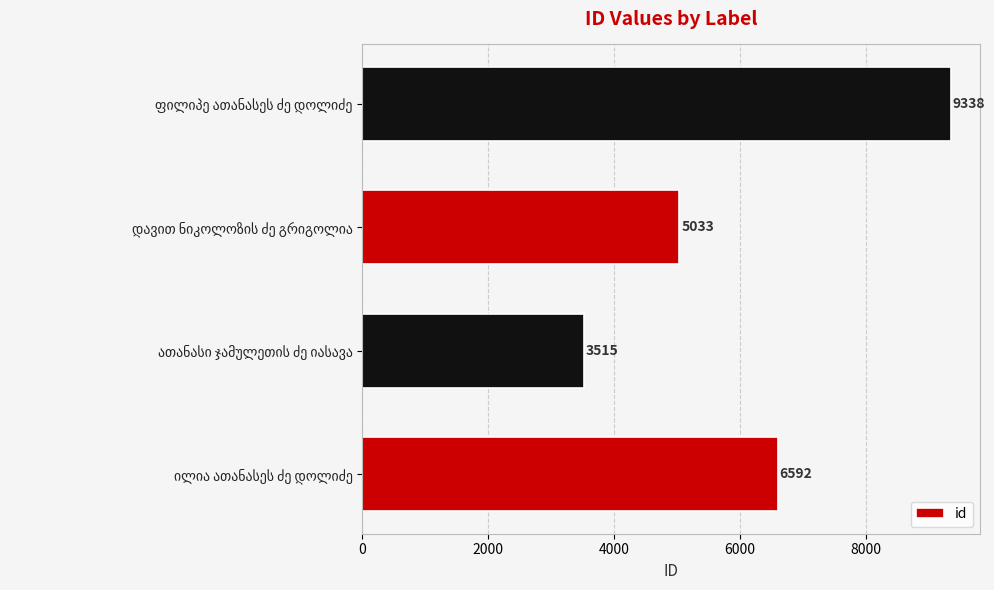

What is the maximum value shown in the chart?

9338